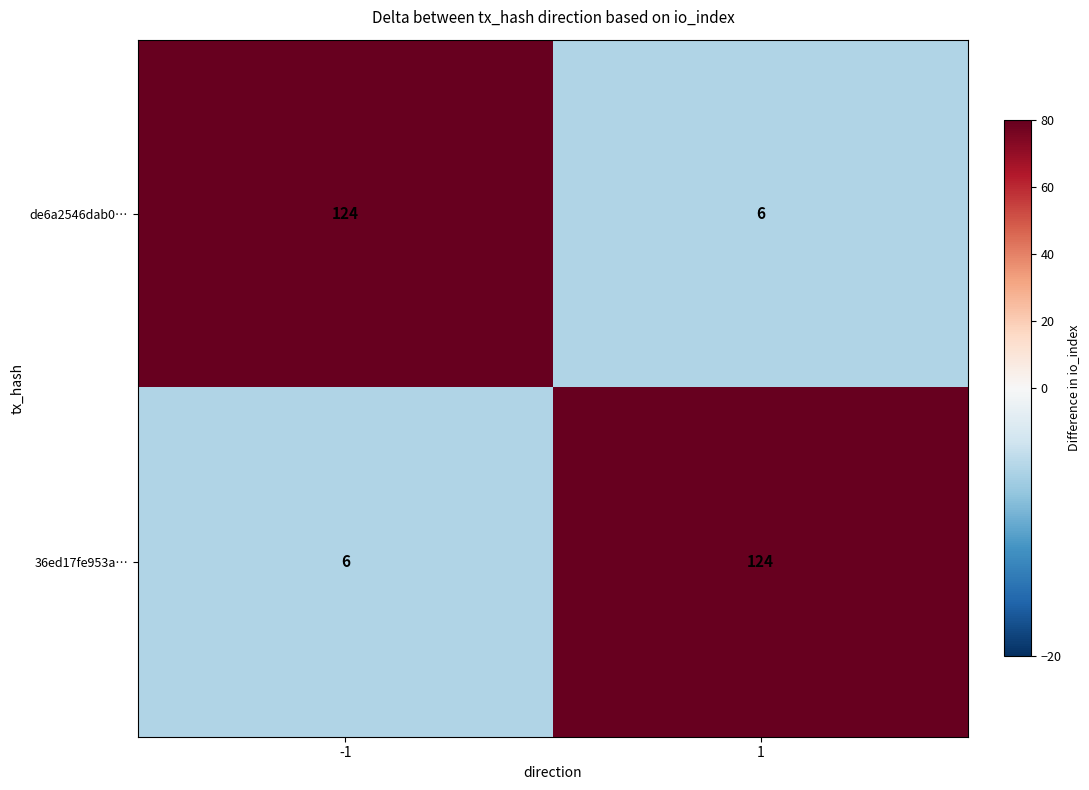

What is the minimum value shown in the chart?

6